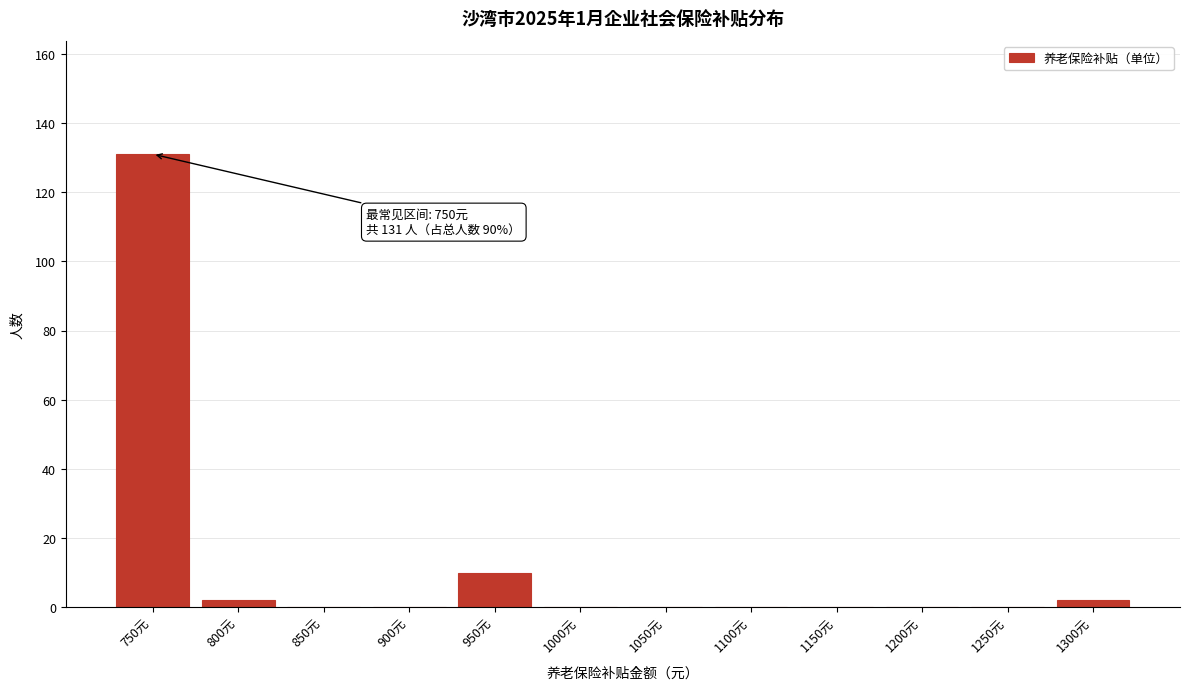

Reading right to left, what are all the values shown in this chart?

1300元=2	1250元=0	1200元=0	1150元=0	1100元=0	1050元=0	1000元=0	950元=10	900元=0	850元=0	800元=2	750元=131